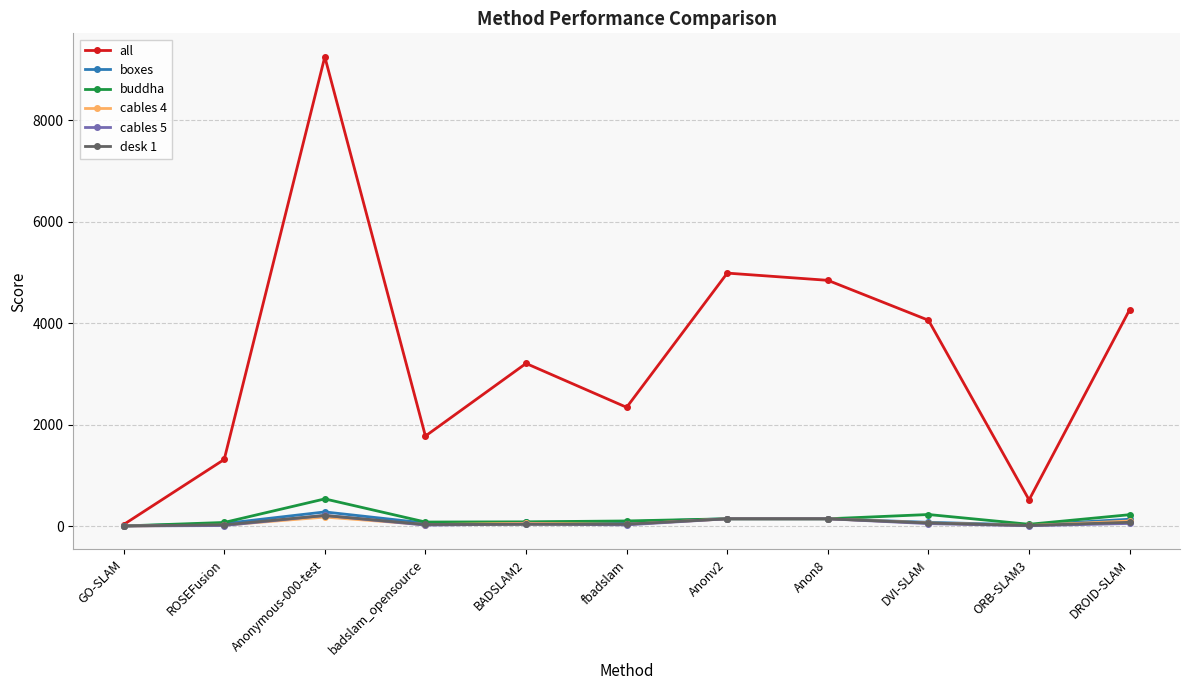

What is the label of the 3rd point from the left?

Anonymous-000-test